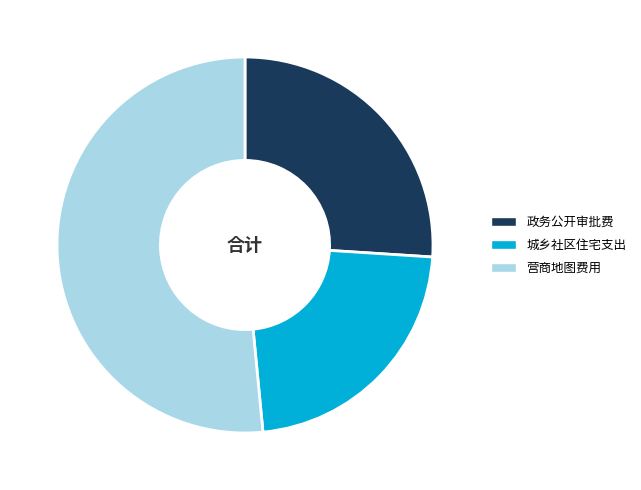

Does any single category account for the majority?

Yes